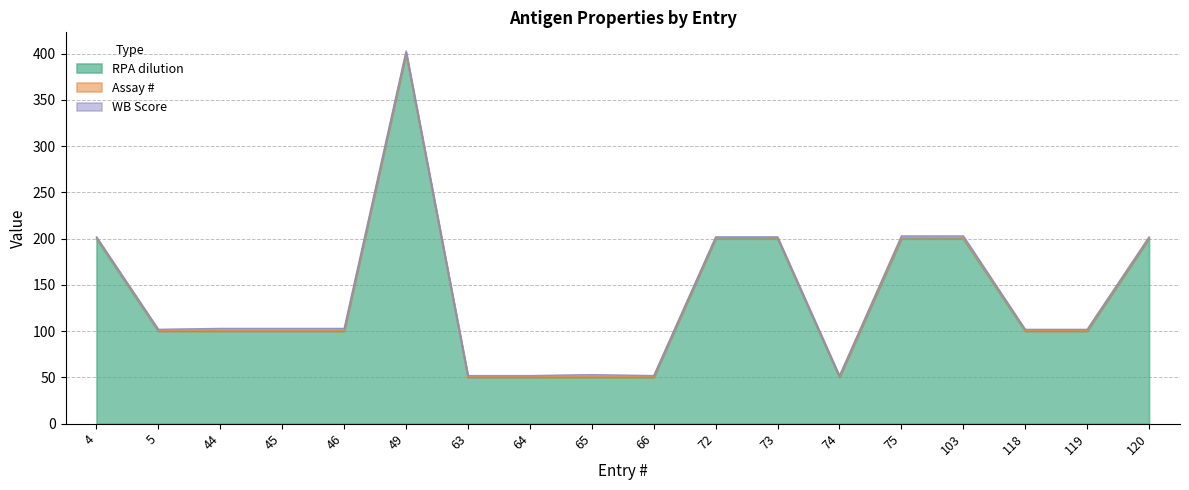

True or false: RPA dilution and WB Score cross at least once.

False